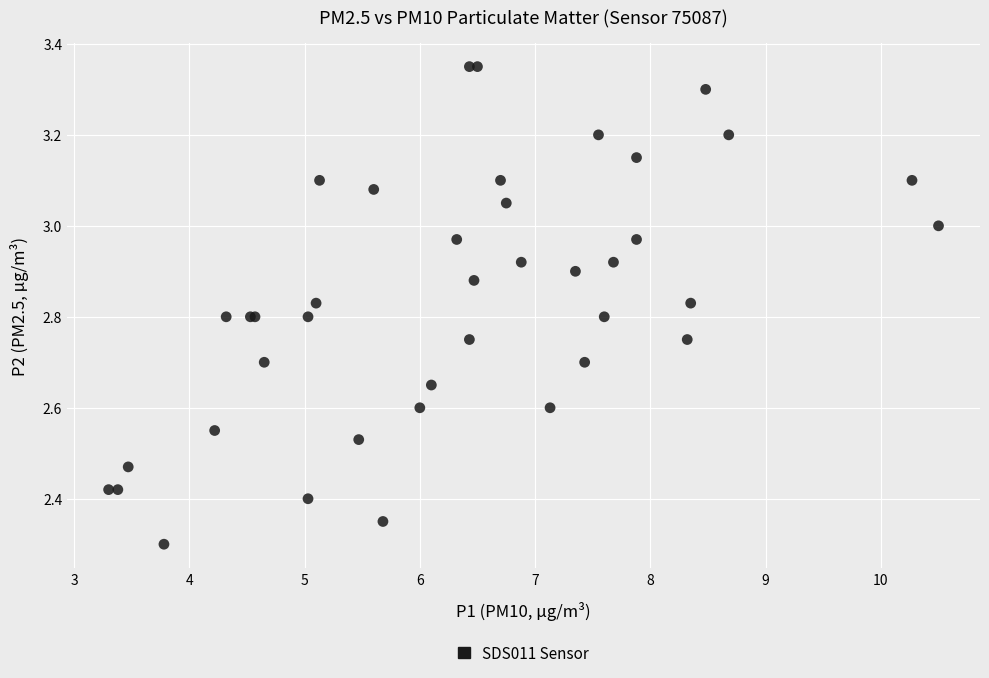

What Y value in the scatter plot is closest to 2?

2.3